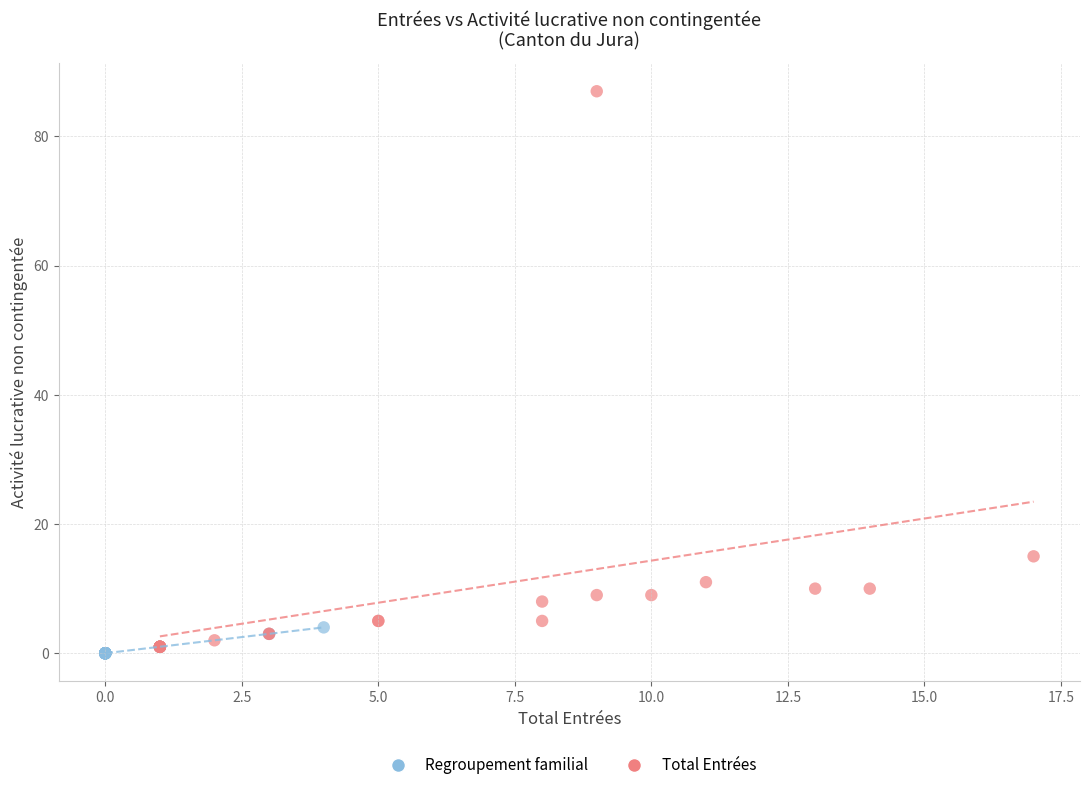

Which series has the largest Y range (max minus min)?

Total Entrées